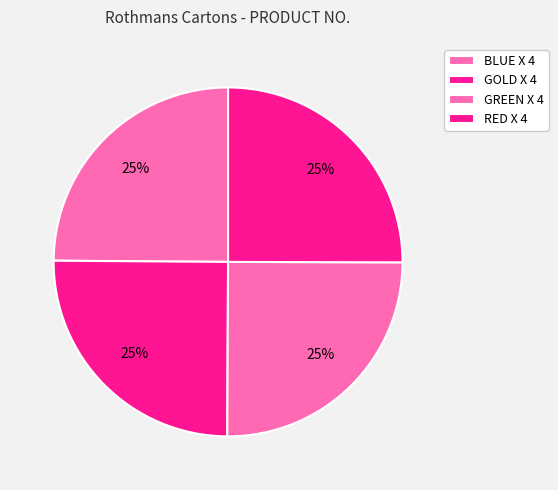

Rank the categories by value from highest to lowest.

ROTHMANS RED X 4 - CARTON, ROTHMANS GREEN X 4 - CARTON, ROTHMANS GOLD X 4 - CARTON, ROTHMANS BLUE X 4 - CARTON